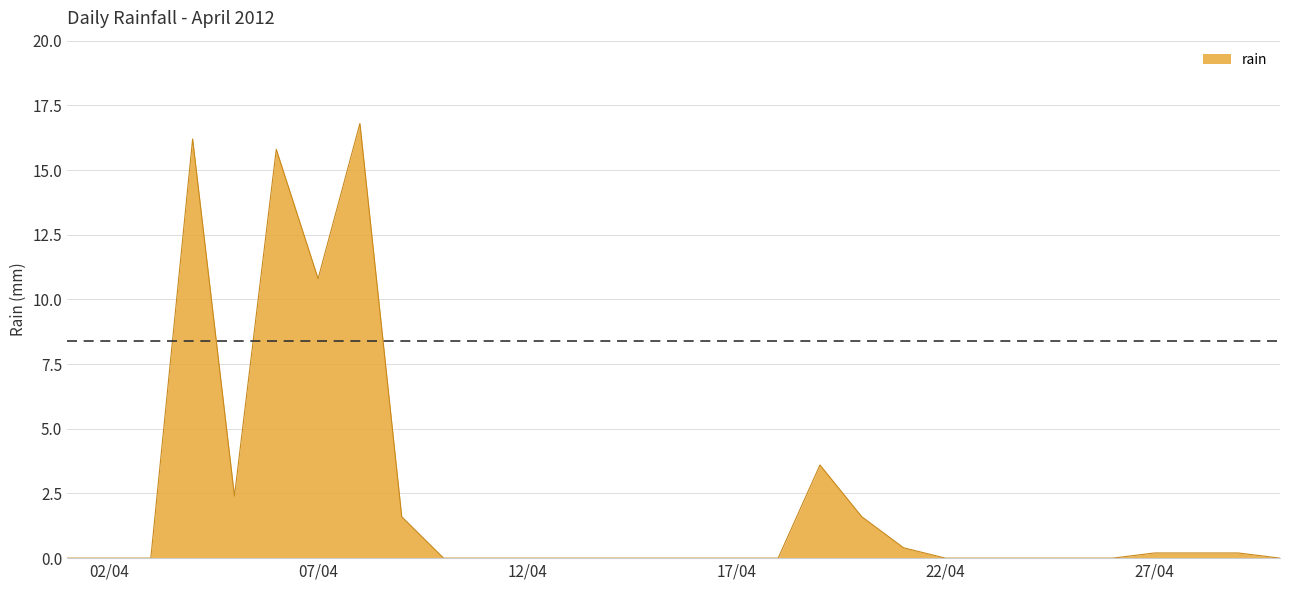

What is the difference between the maximum and minimum values?

16.8